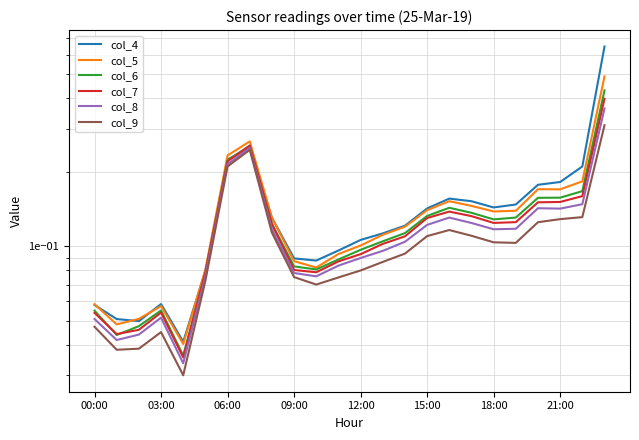

In col_6, how many points are lower than both neighbors (excluding endpoints)?

4